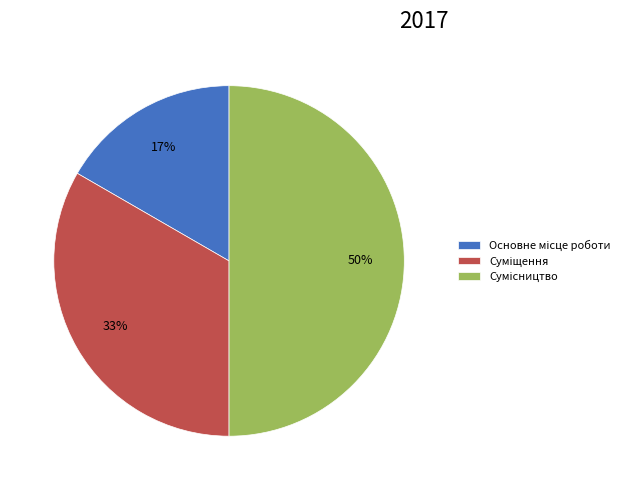

How many segments does this pie chart have?

3